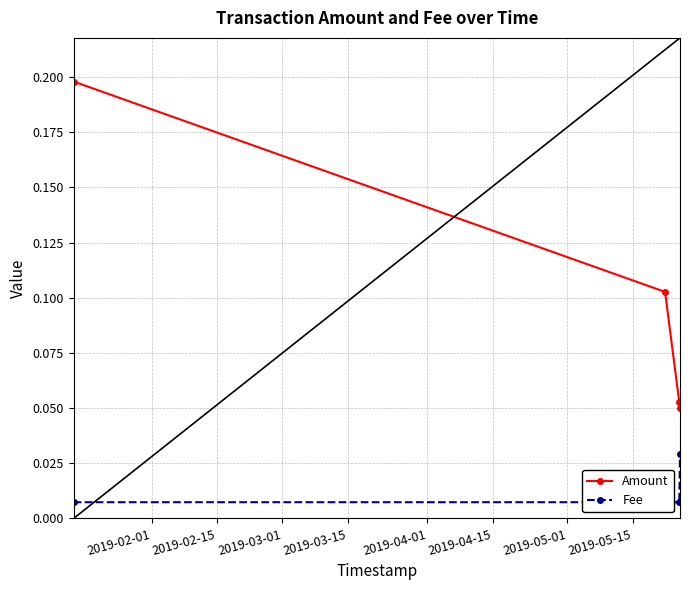

True or false: Amount has more than 1 points higher than both neighbors.

False